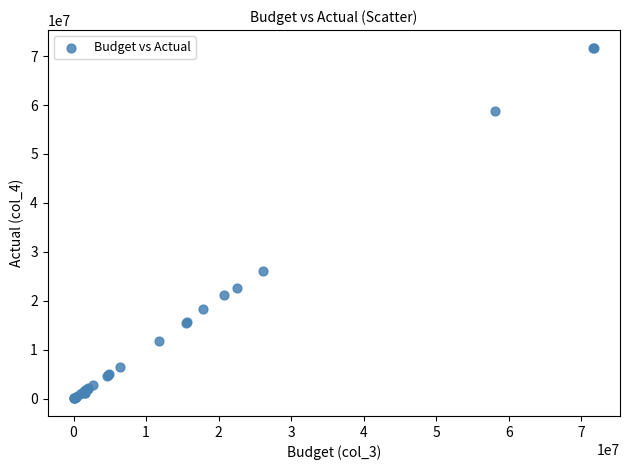

What Y value in the scatter plot is closest to 35872000?

26048000